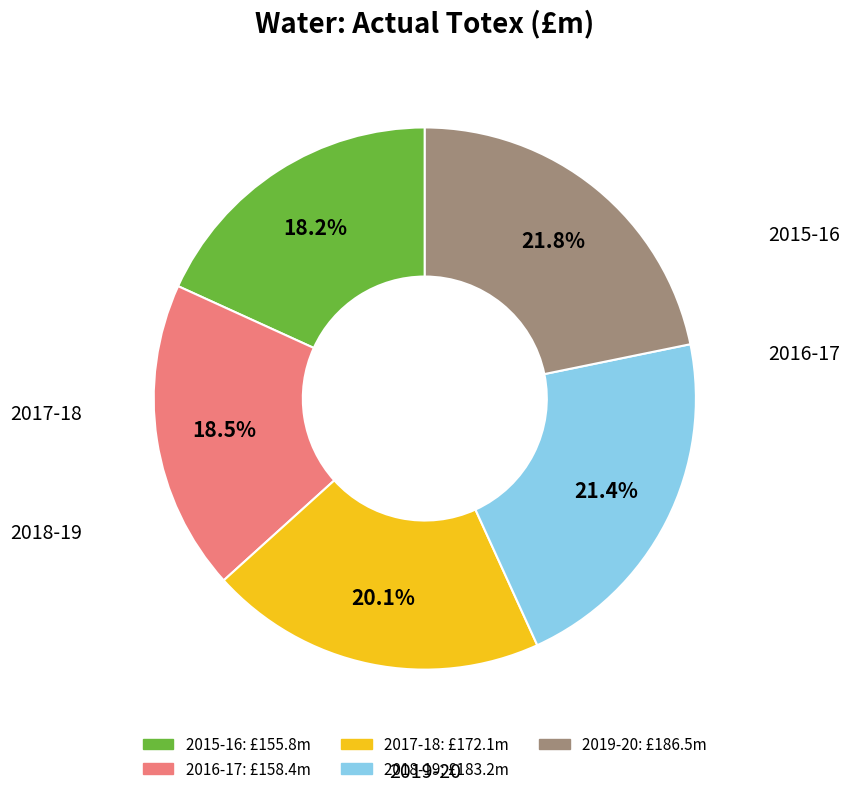

Is there any slice that represents more than half of the pie?

No